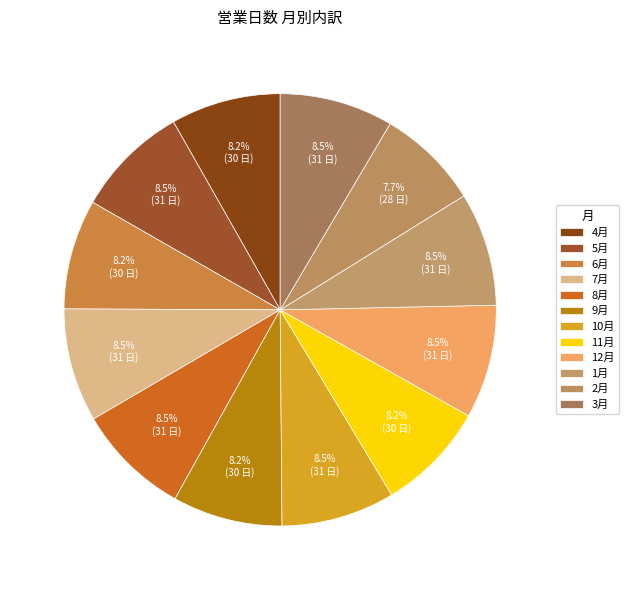

Is it true that 2月 is 8% of the pie?

True